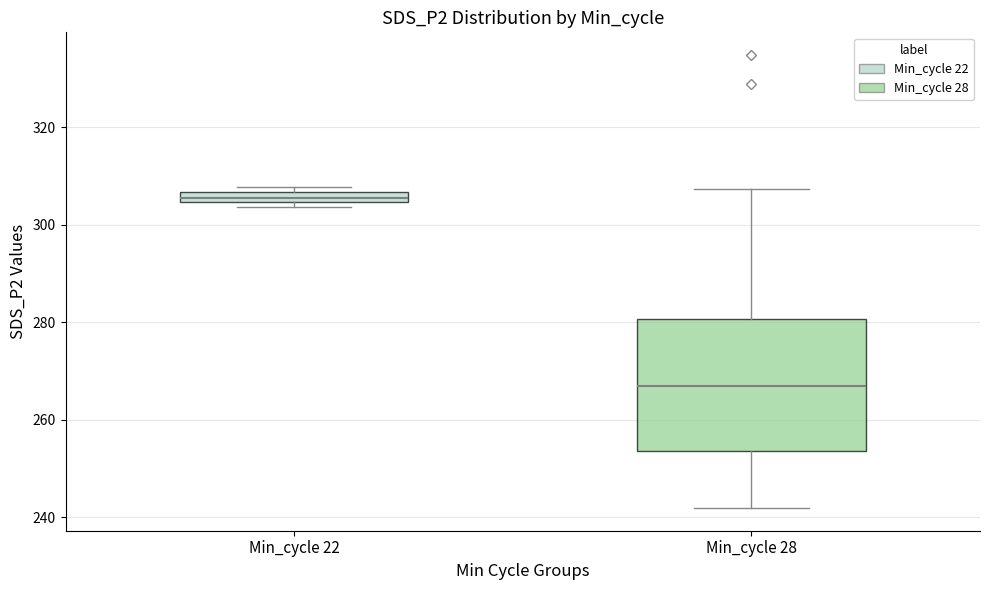

Which box is the tallest, from its lower edge to its upper edge?

Min_cycle 28